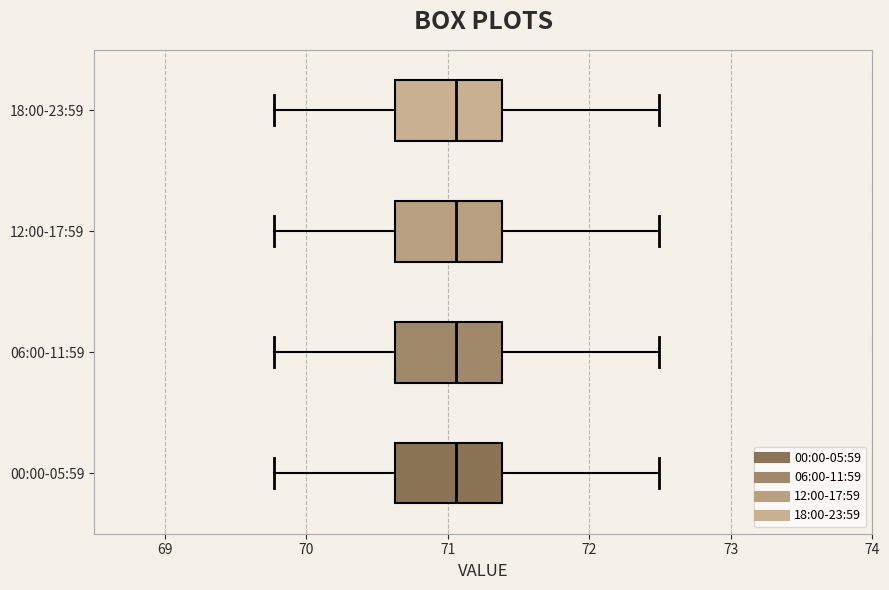

Reading bottom to top, read every box against the x-axis: the position of its median line, the range the box covers, and the ends of its whiskers. The values are not printed on the chart, so give them approximately, as read against the axis.

00:00-05:59: median 71.1, box 70.6 to 71.4, whiskers 69.8 to 72.5
06:00-11:59: median 71.1, box 70.6 to 71.4, whiskers 69.8 to 72.5
12:00-17:59: median 71.1, box 70.6 to 71.4, whiskers 69.8 to 72.5
18:00-23:59: median 71.1, box 70.6 to 71.4, whiskers 69.8 to 72.5